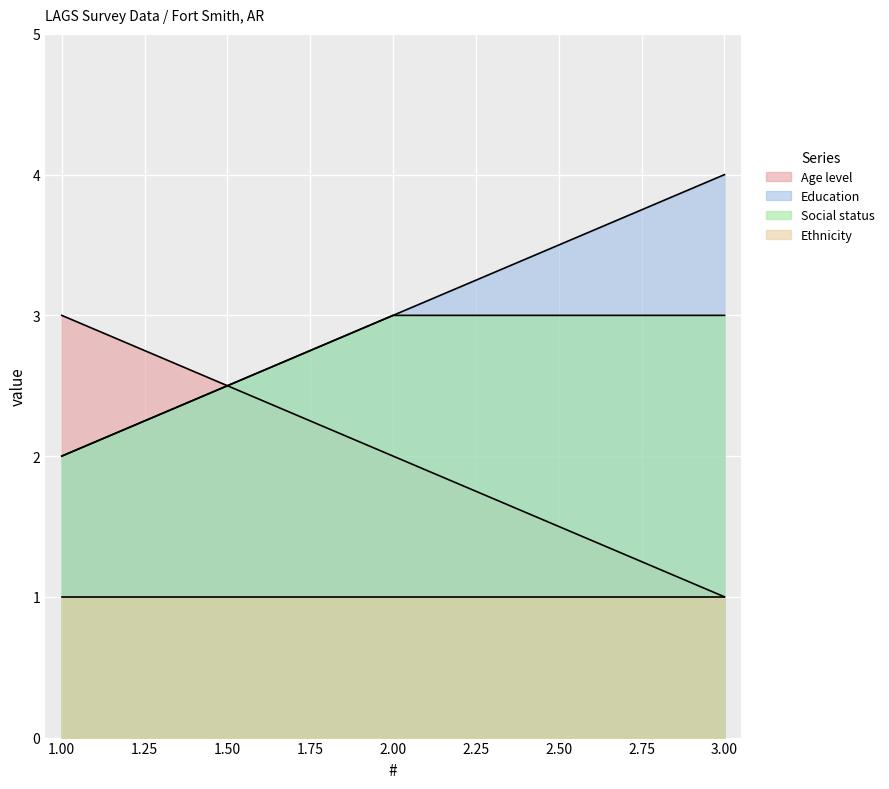

Is it true that Social status equals 2 at 2.00?

False